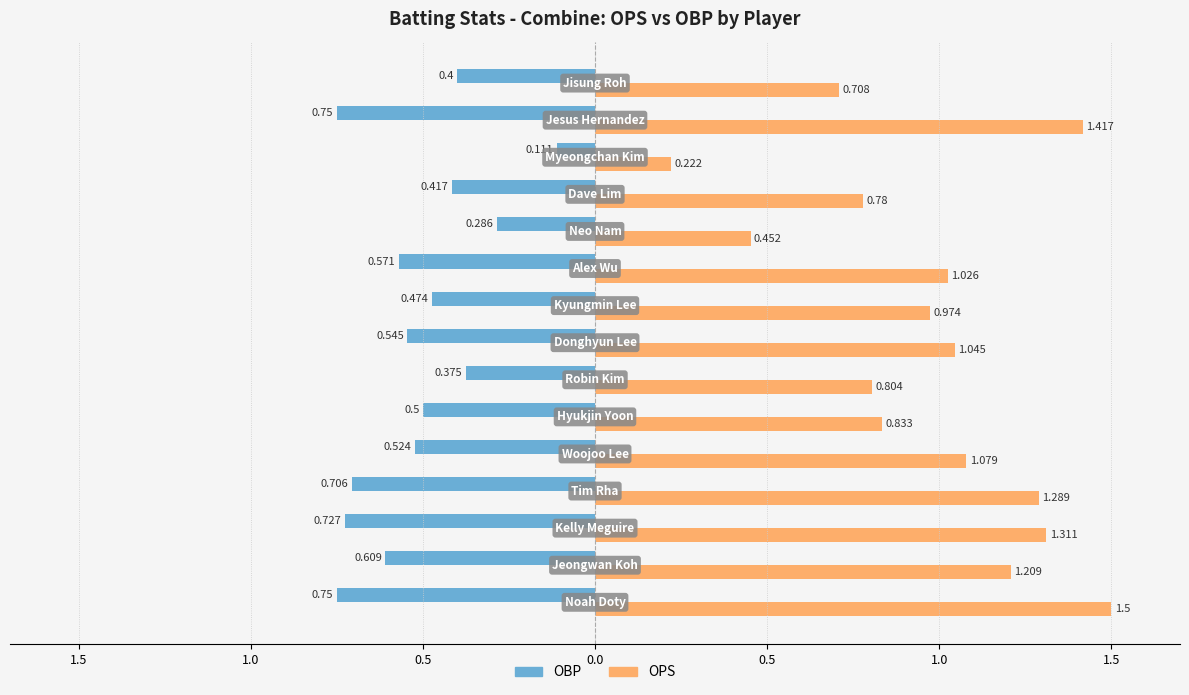

What are all the series names shown in the legend?

OBP, OPS